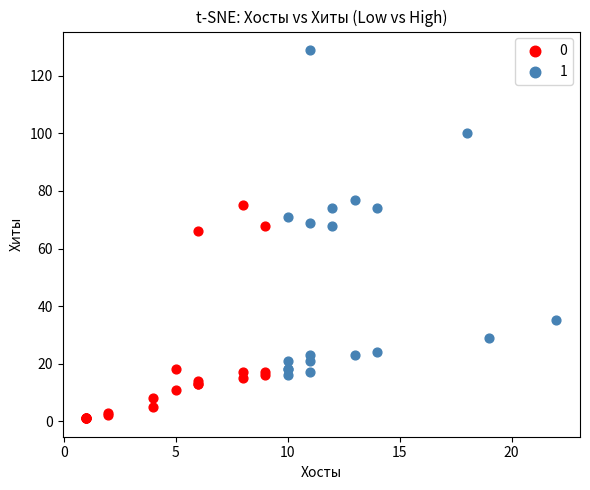

Which series contains the lowest Y value?

0